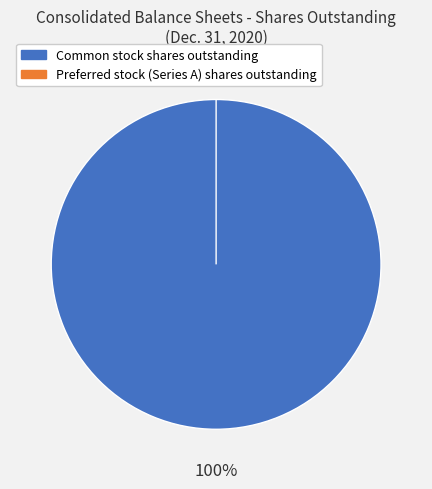

Combined, do Common stock, shares outstanding and Preferred stock (Series A), shares outstanding account for over 50%?

Yes